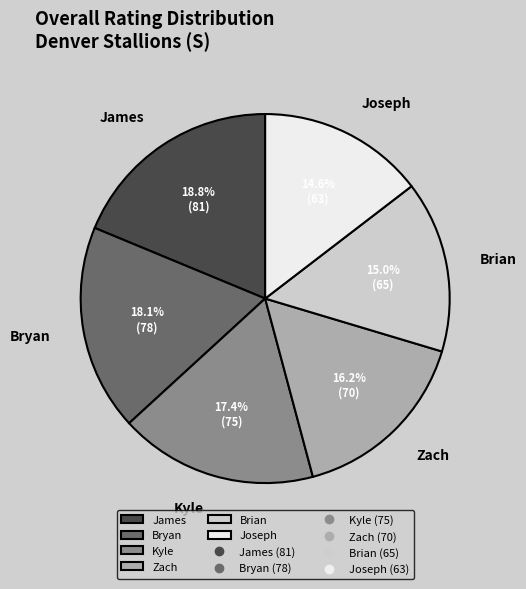

What is the largest slice in the pie chart?

James